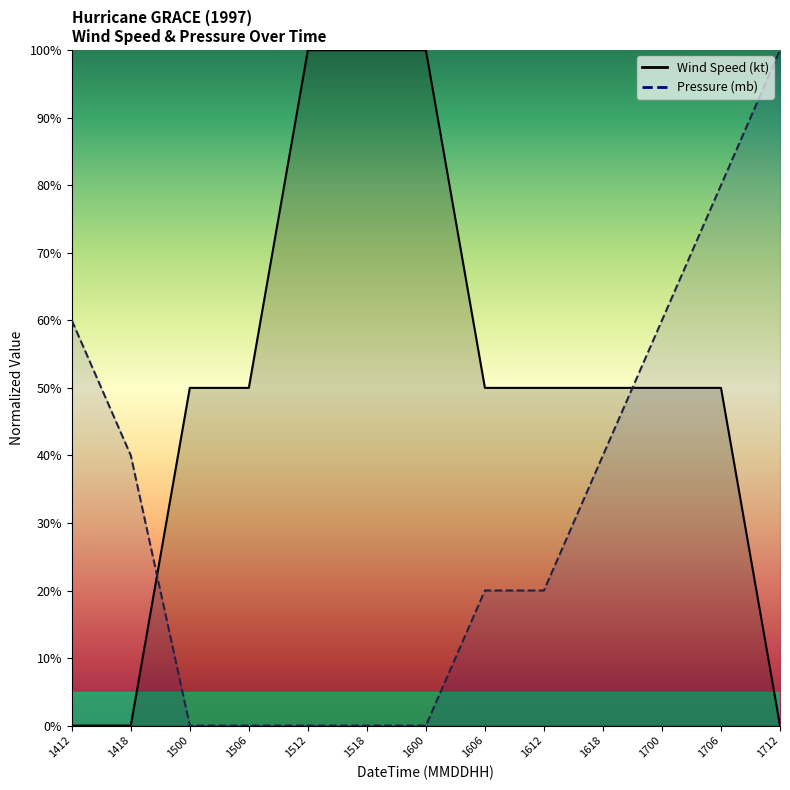

Where does the Pressure (mb) series first go above 19?

1412